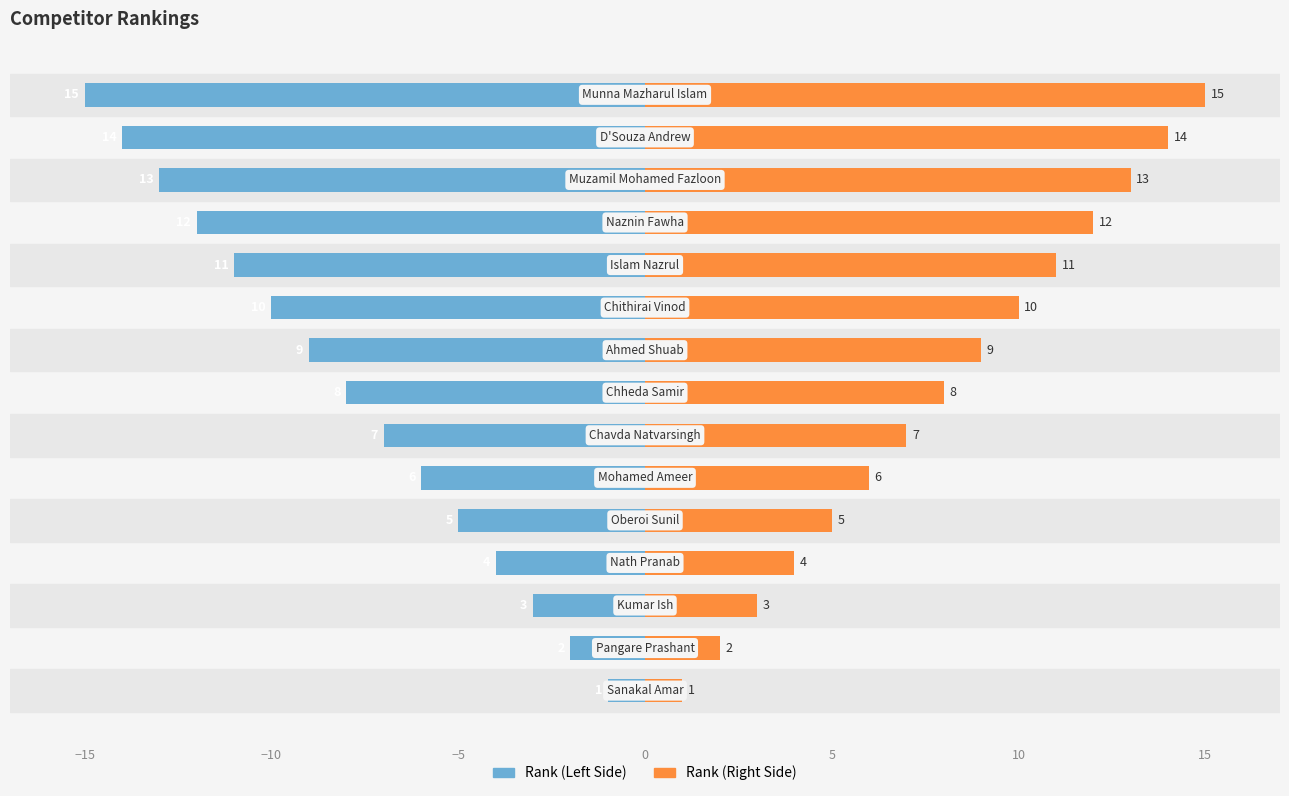

How many groups of bars are there?

15